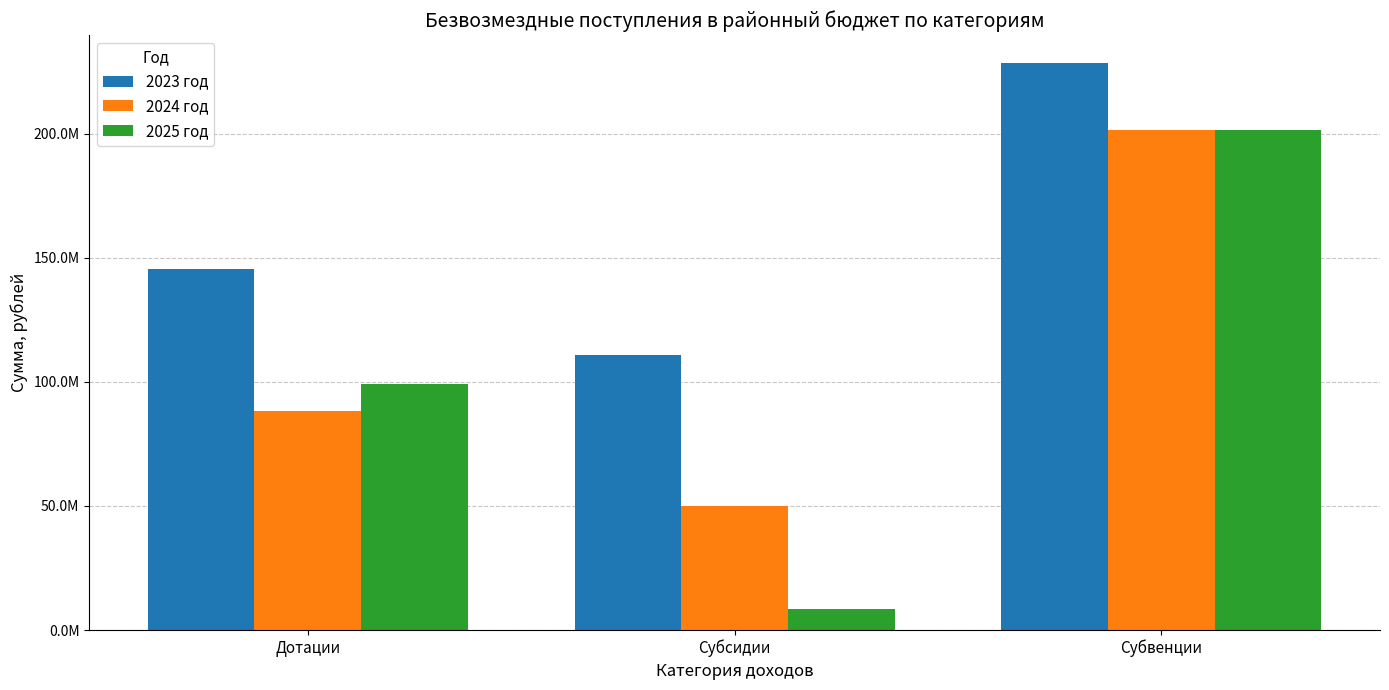

At Субсидии, list the series in order from largest to smallest.

2023 год, 2024 год, 2025 год